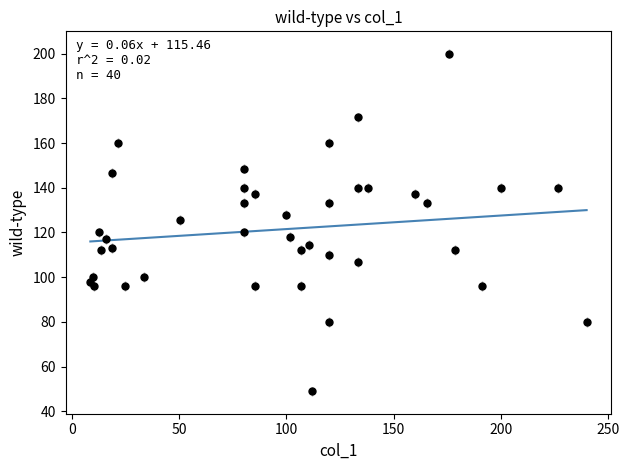

What Y value in the scatter plot is closest to 124?

125.7